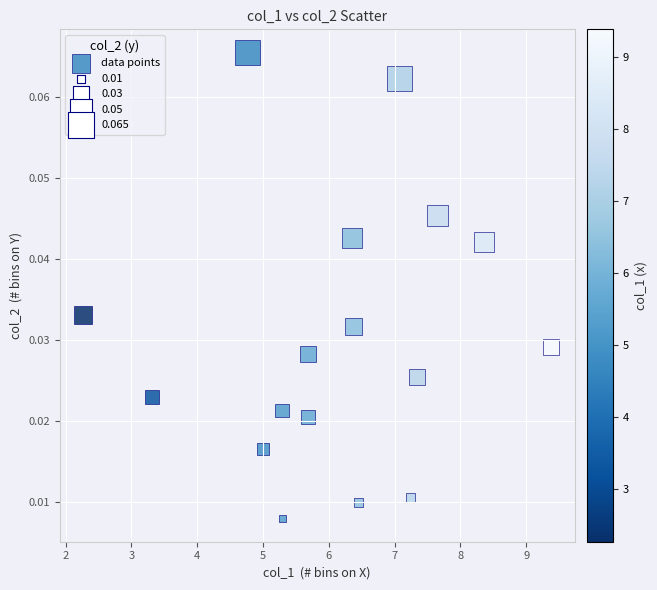

What is the range of X values (max minus min)?

7.1